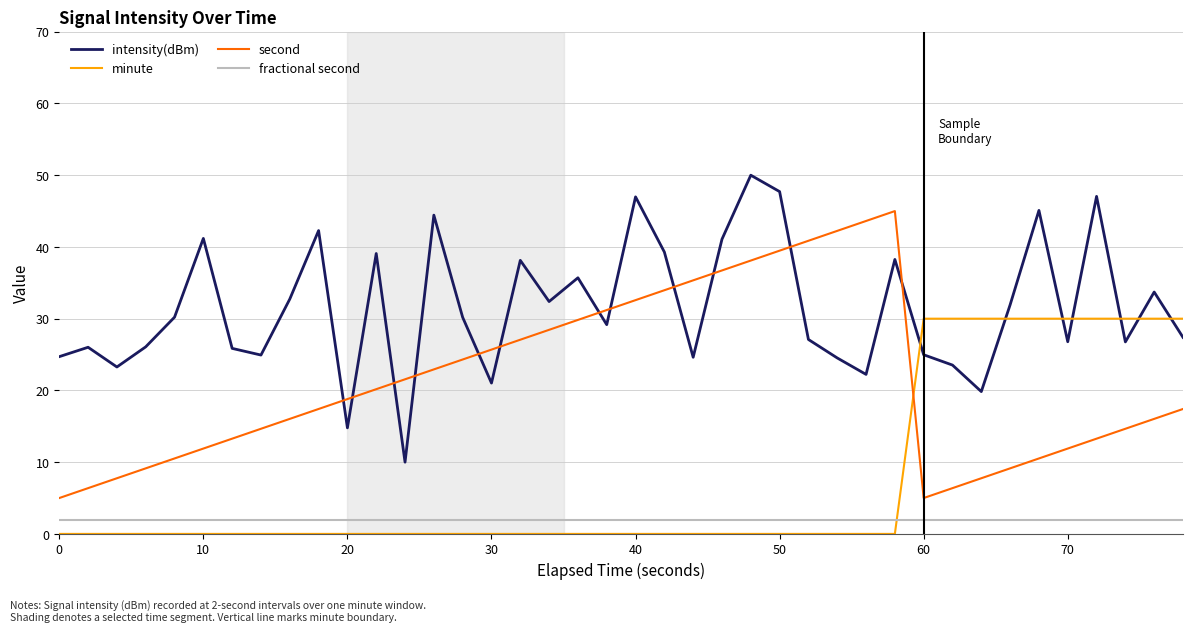

Does the chart have visible grid lines?

Yes